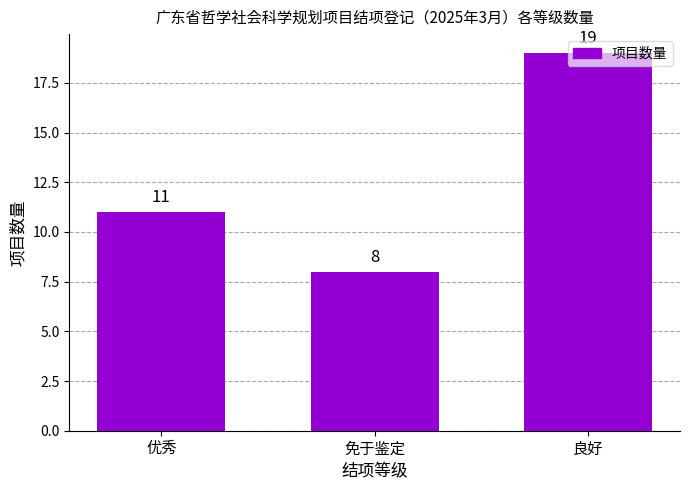

Rank the categories by value from highest to lowest.

良好, 优秀, 免于鉴定